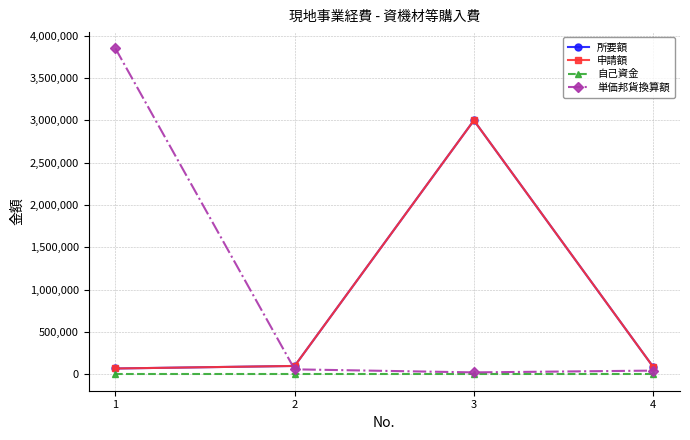

Does the chart have visible grid lines?

Yes